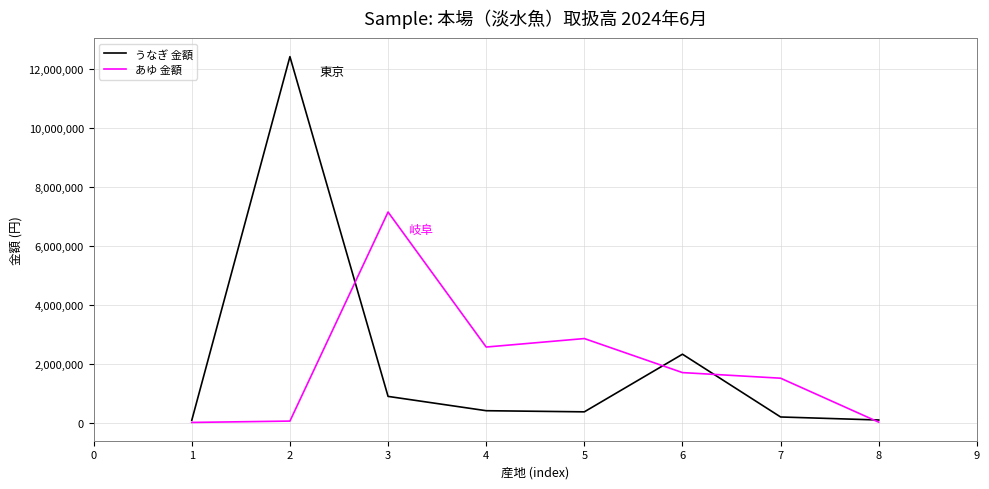

True or false: あゆ 金額 has more than 0 interior local peaks.

True